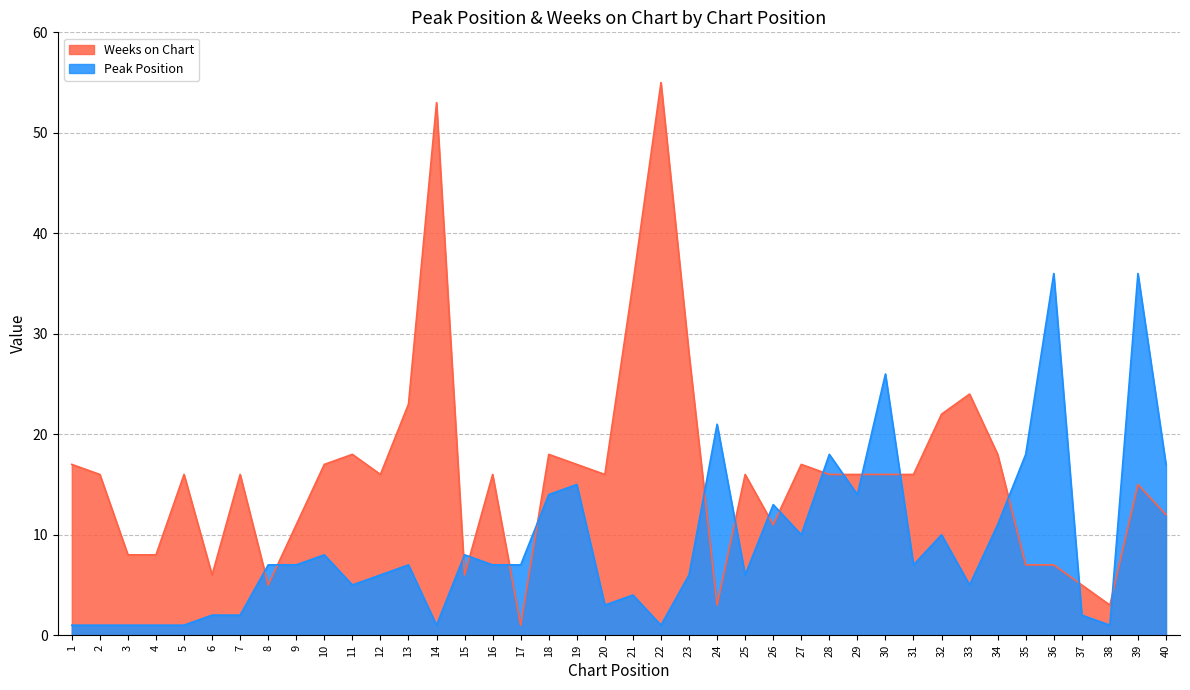

Which label corresponds to the smallest value in the chart?

1